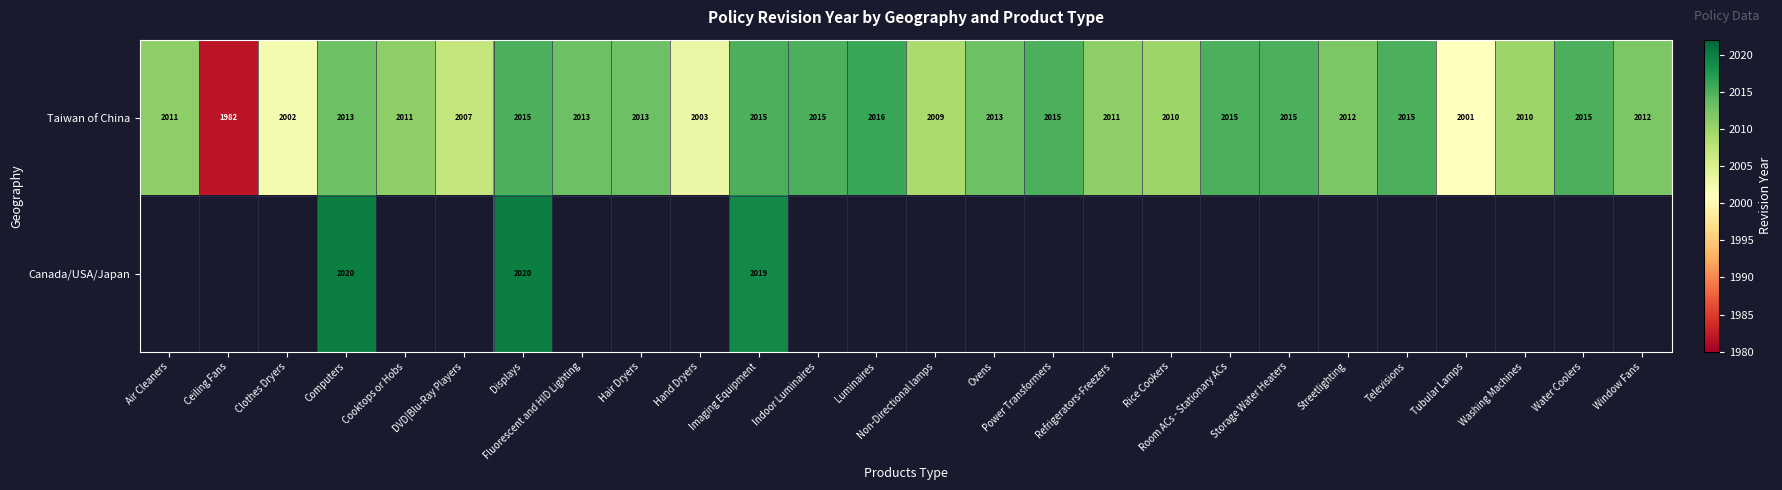

What is the difference between the highest and lowest values at Displays?

5